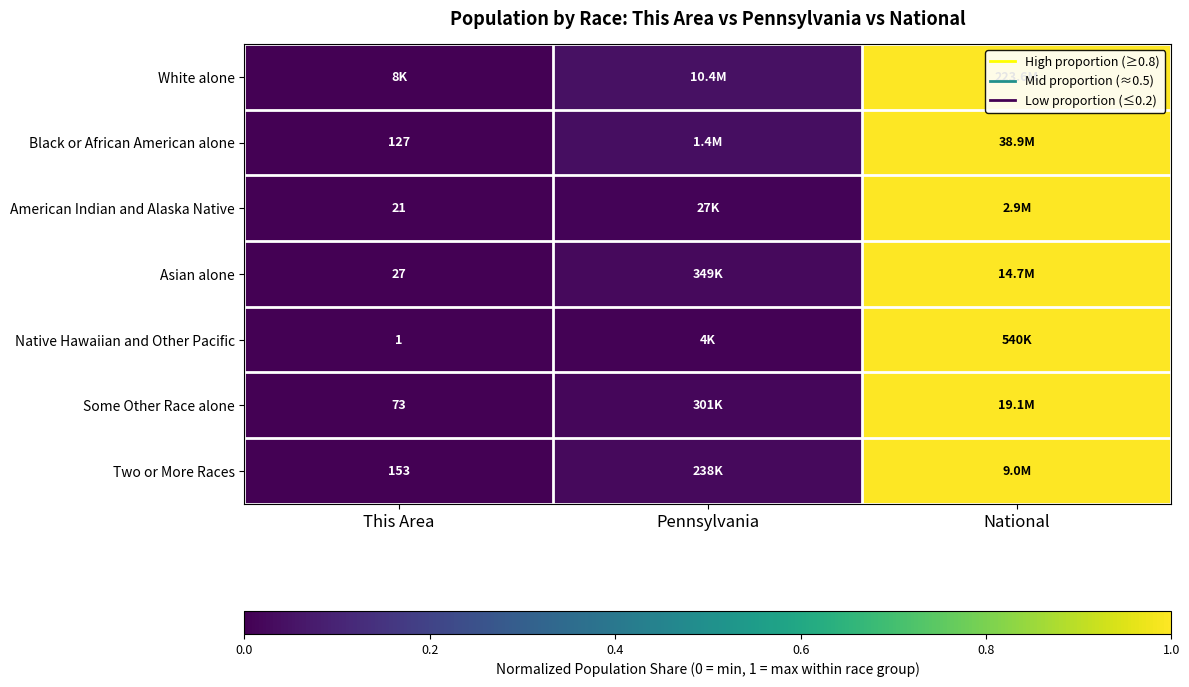

List the series in order of their peak value, lowest first.

White alone, Black or African American alone, American Indian and Alaska Native, Asian alone, Native Hawaiian and Other Pacific, Some Other Race alone, Two or More Races